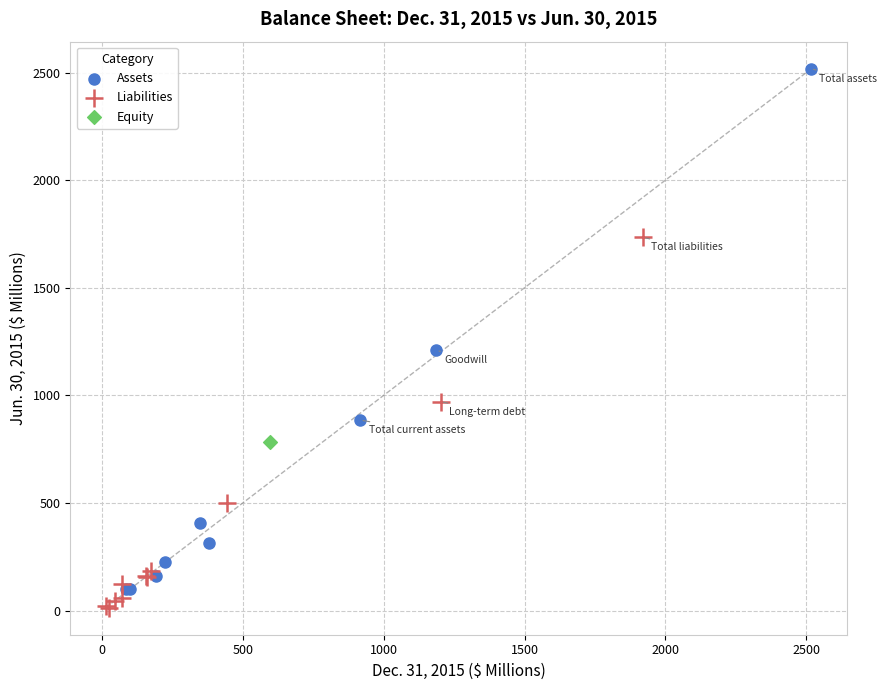

What are all the series names shown in the legend?

Assets, Liabilities, Equity